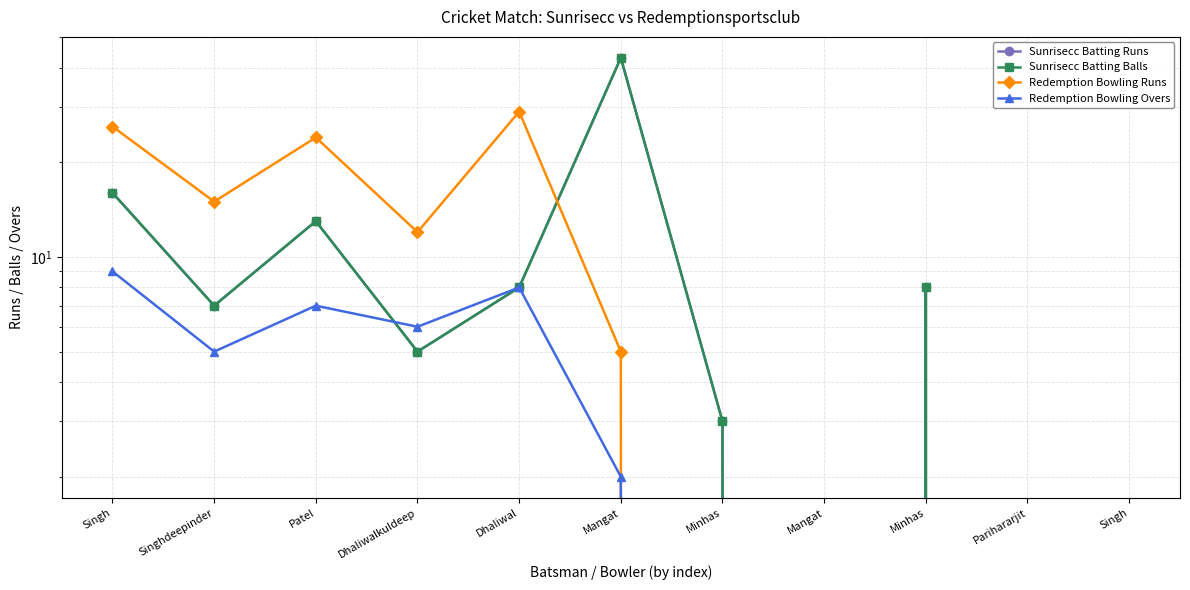

Is it true that Sunrisecc Batting Balls equals -25 at Singh?

False